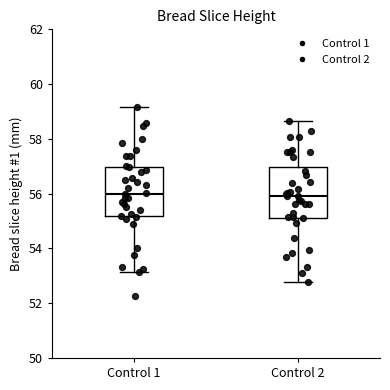

Reading left to right, read every box against the y-axis: the position of its median line, the range the box covers, and the ends of its whiskers. The values are not printed on the chart, so give them approximately, as read against the axis.

Control 1: median 56.0, box 55.2 to 57.0, whiskers 53.2 to 59.2
Control 2: median 56.0, box 55.2 to 57.0, whiskers 52.8 to 58.6